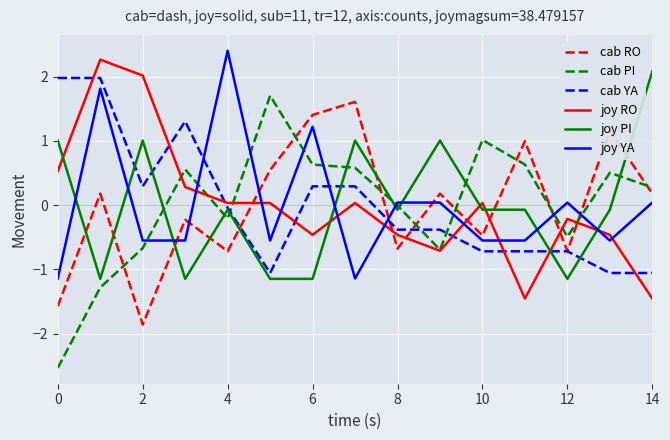

Which series has the widest spread of values?

cab PI